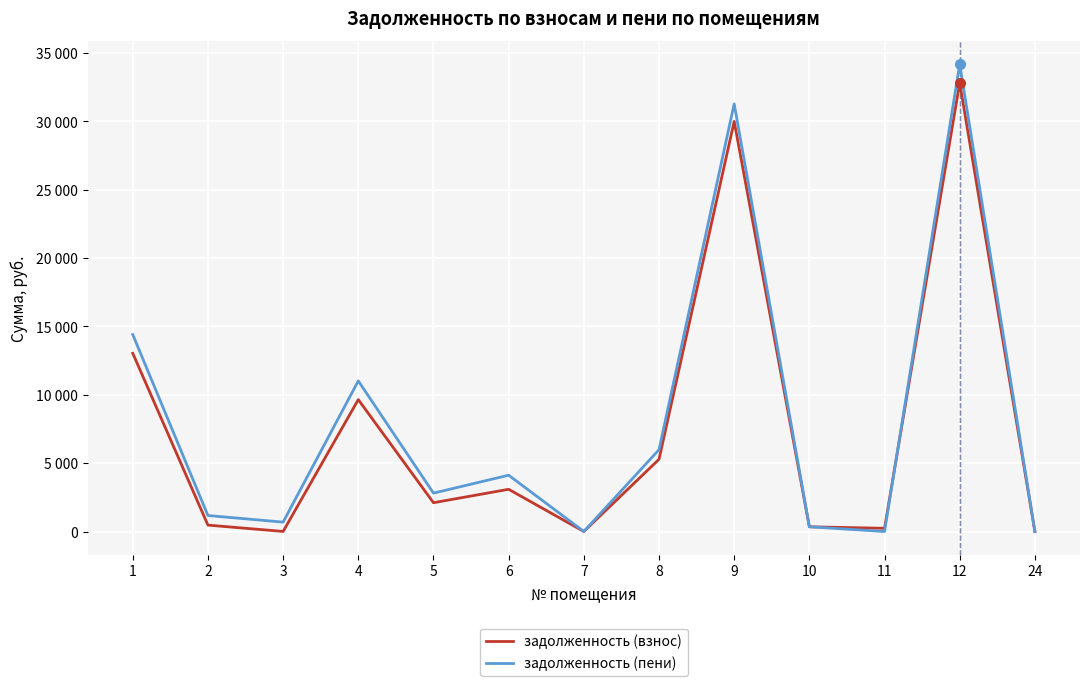

Between 12 and 24, which series saw the biggest shift?

задолженность (пени)